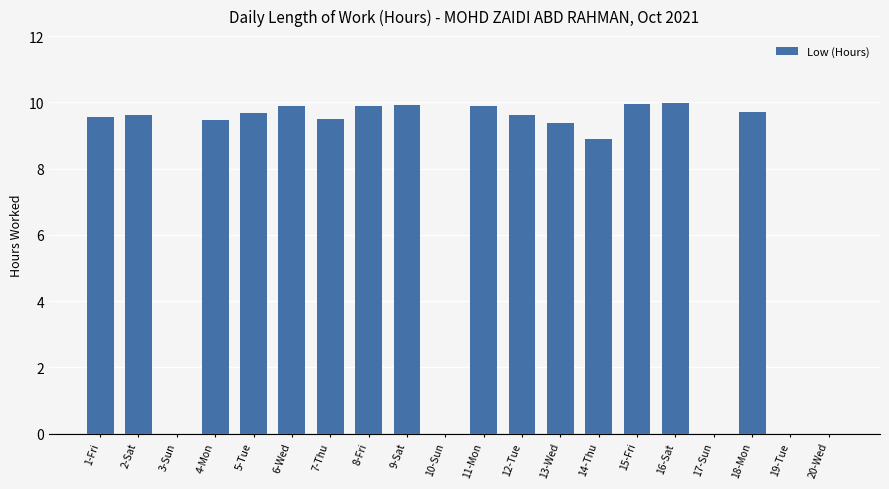

Are the bars horizontal?

No